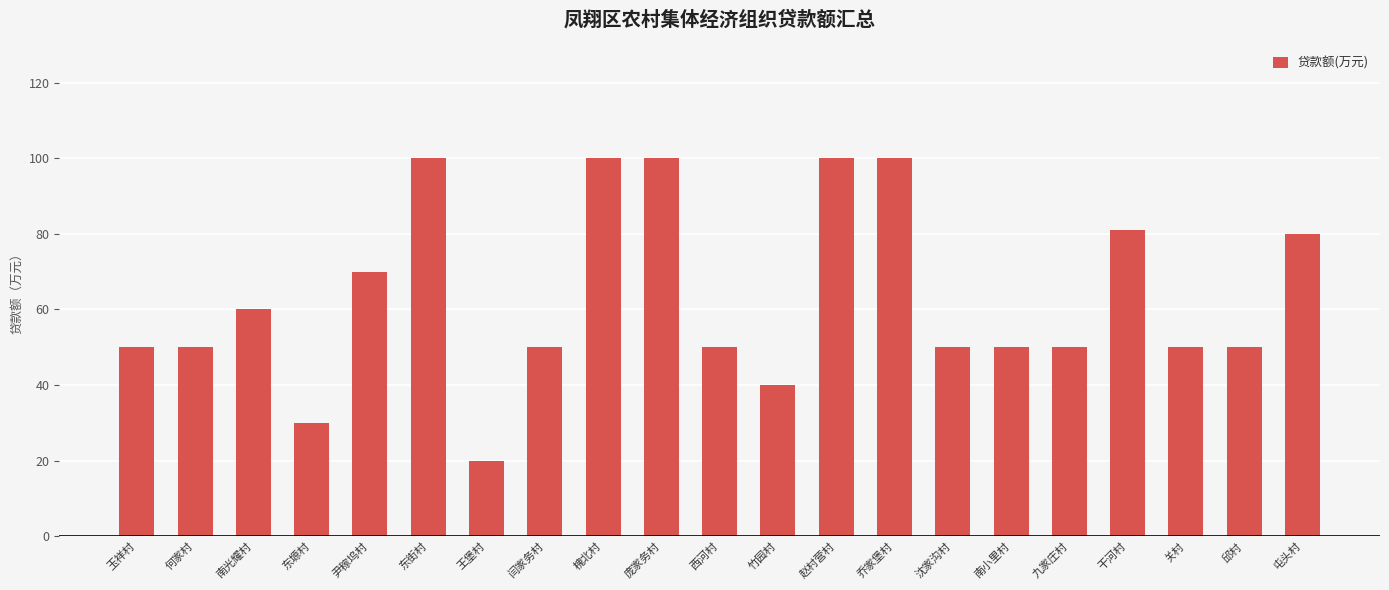

What is the approximate value at 闫家务村, to the nearest 5?

50